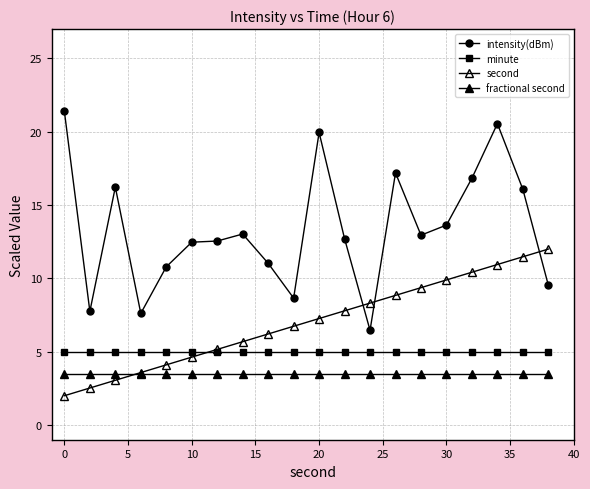

What is the value of the second point at the 17th from the left?

10.4